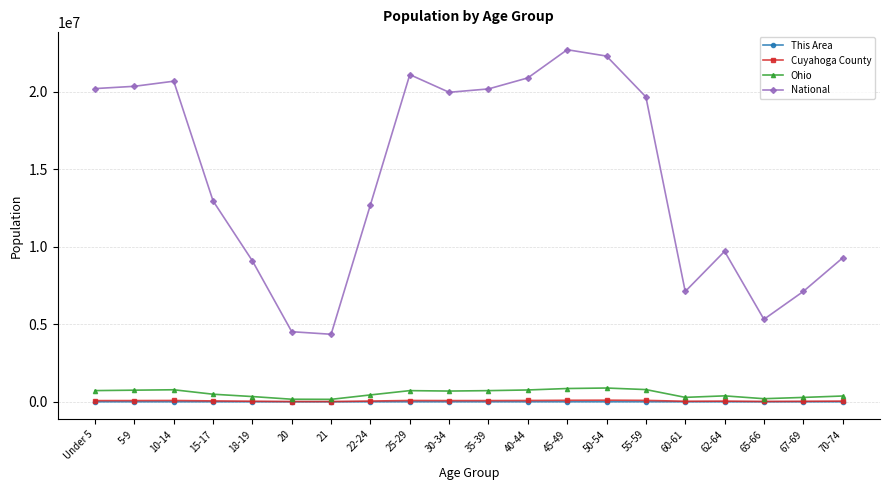

What is the highest value of the National series?

22708591